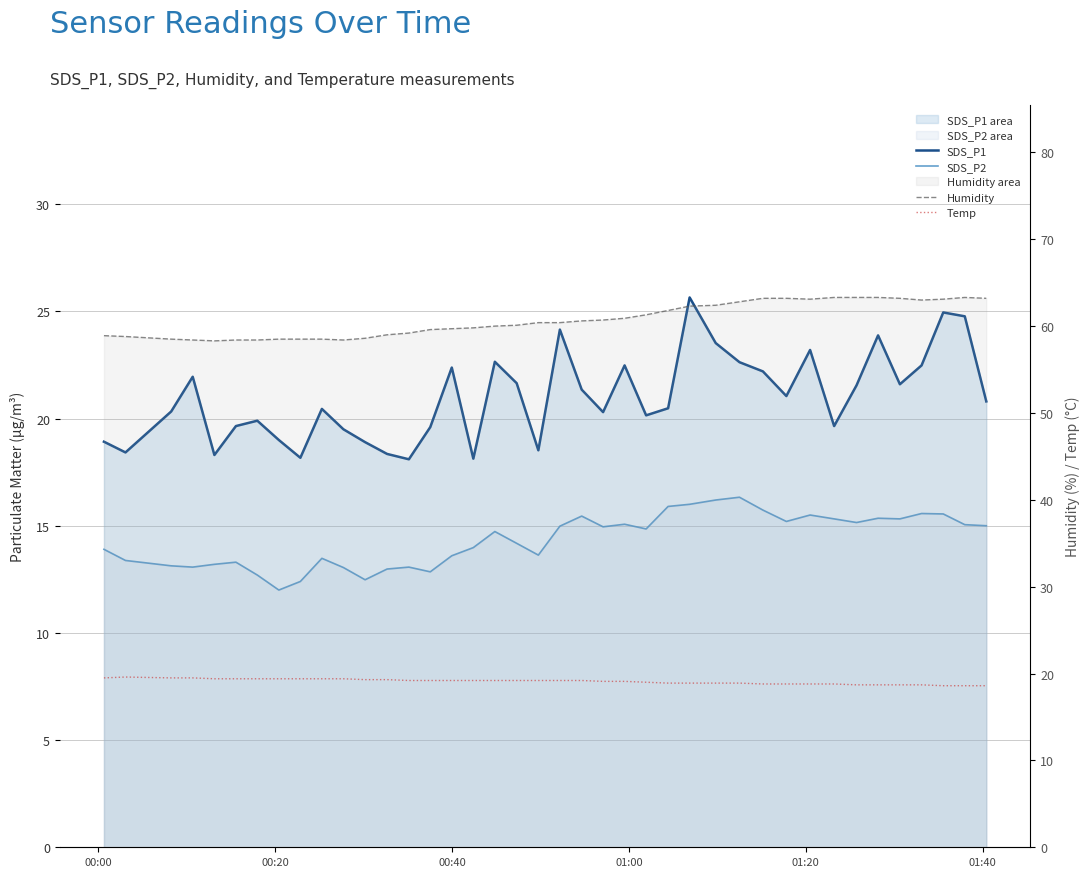

At how many categories does at least one series exceed 44?

40